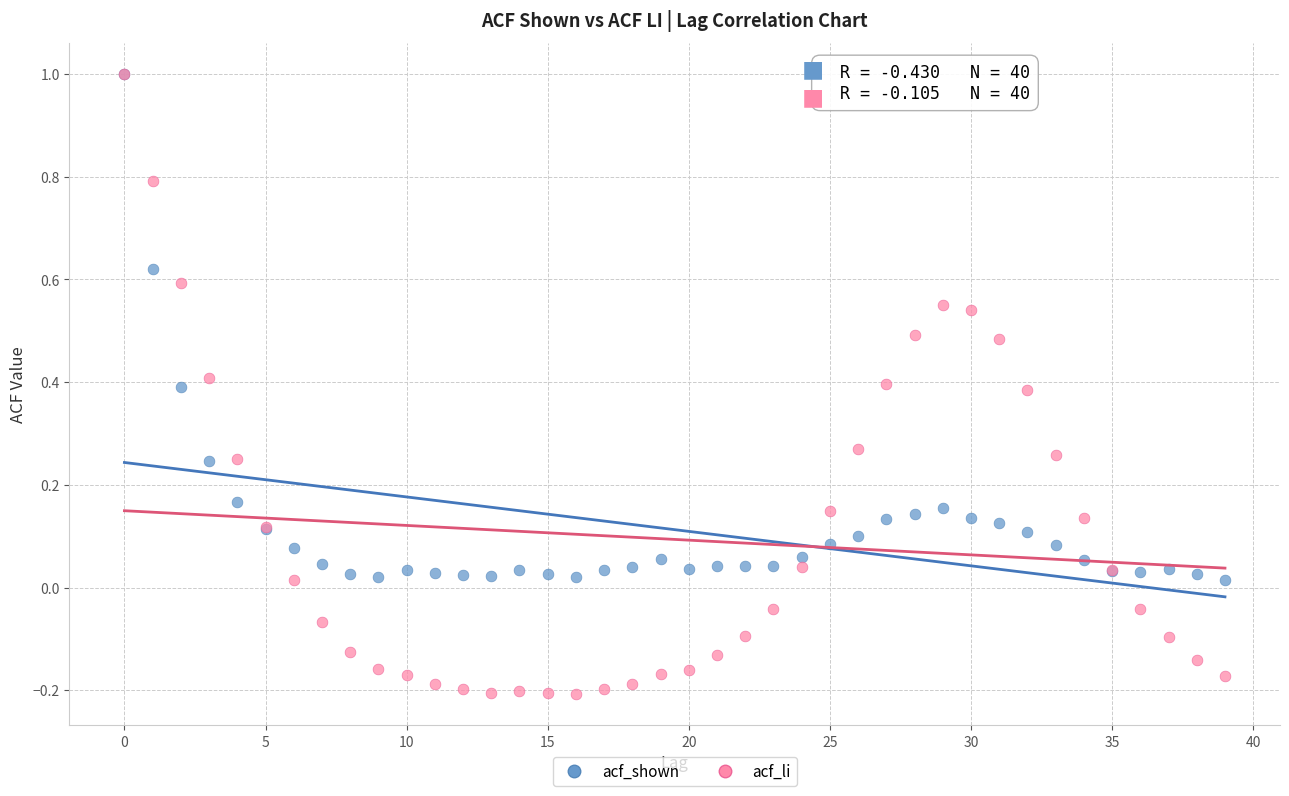

Which series has the largest Y range (max minus min)?

acf_li